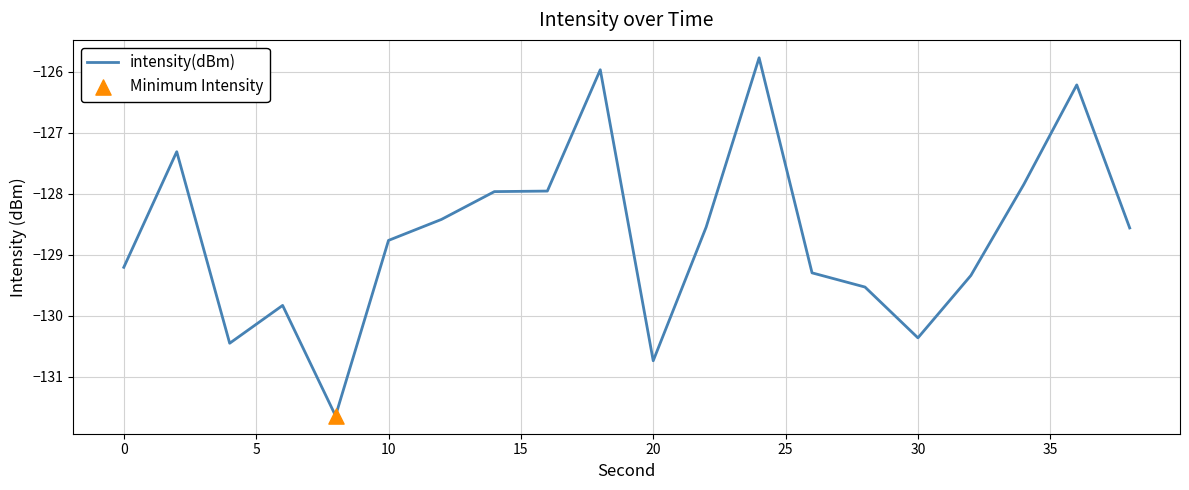

What is the minimum value shown in the chart?

-131.6